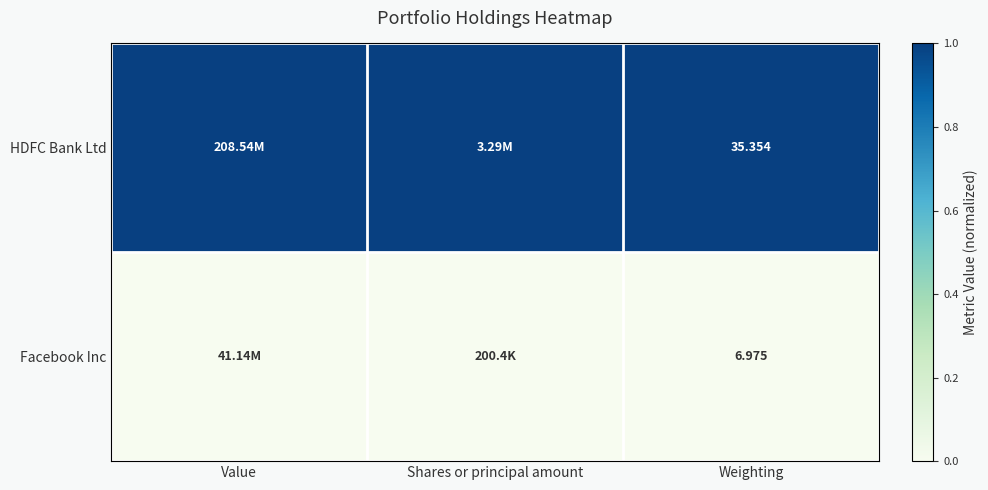

At Weighting, list the series in order from largest to smallest.

HDFC Bank Ltd, Facebook Inc